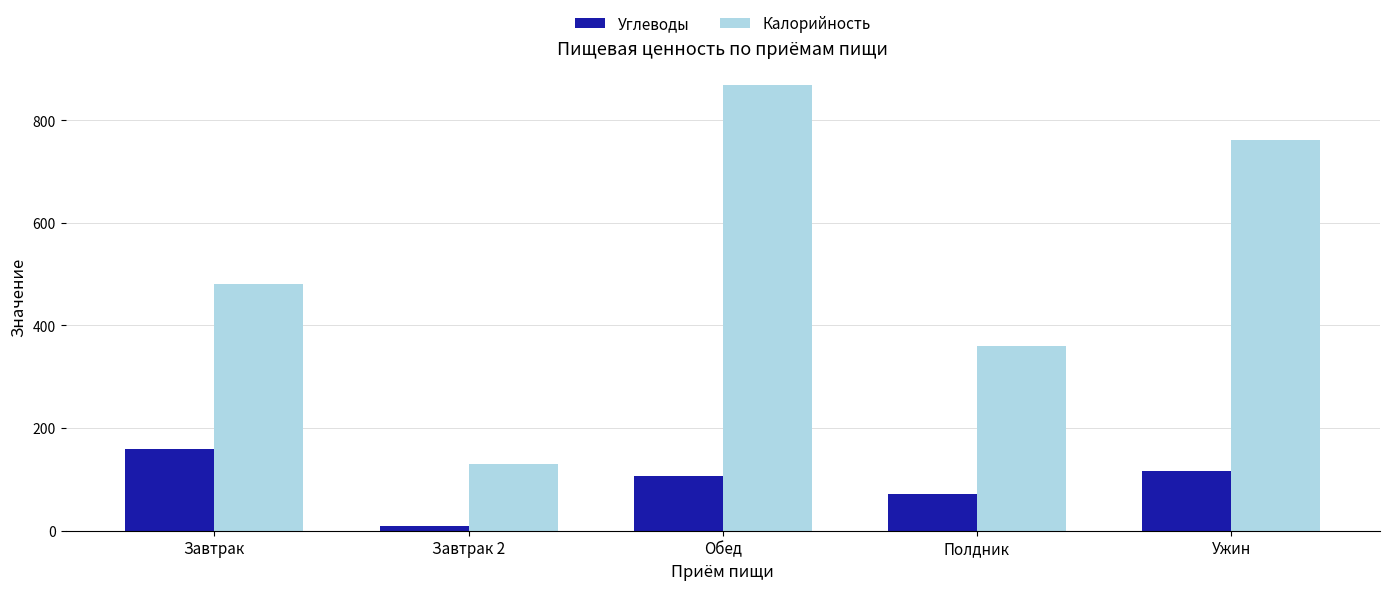

What is the label of the 2nd bar from the left?

Завтрак 2